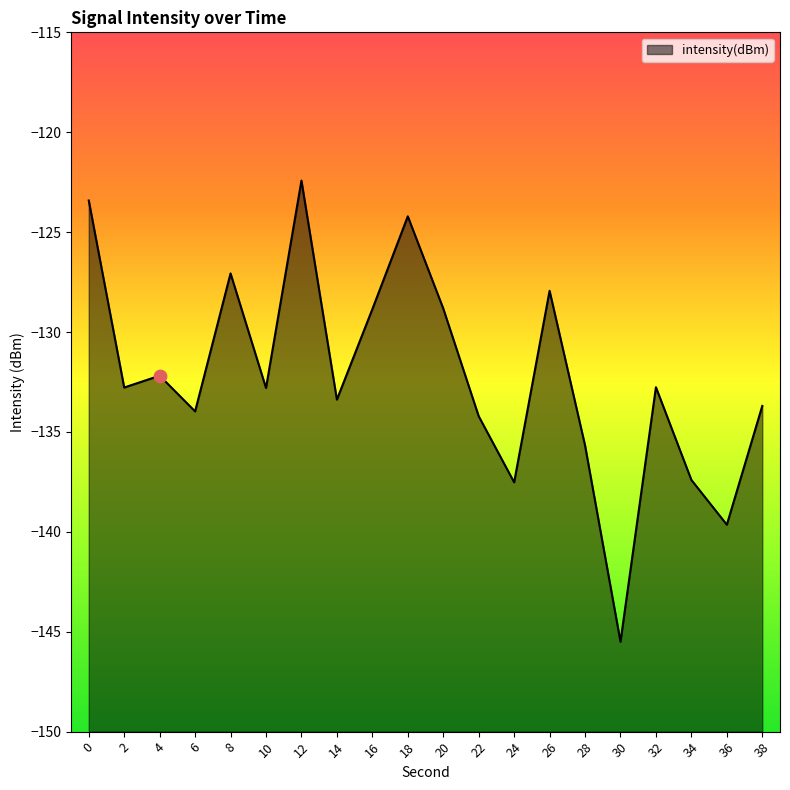

What is the change in value from 20 to 22?

-5.4